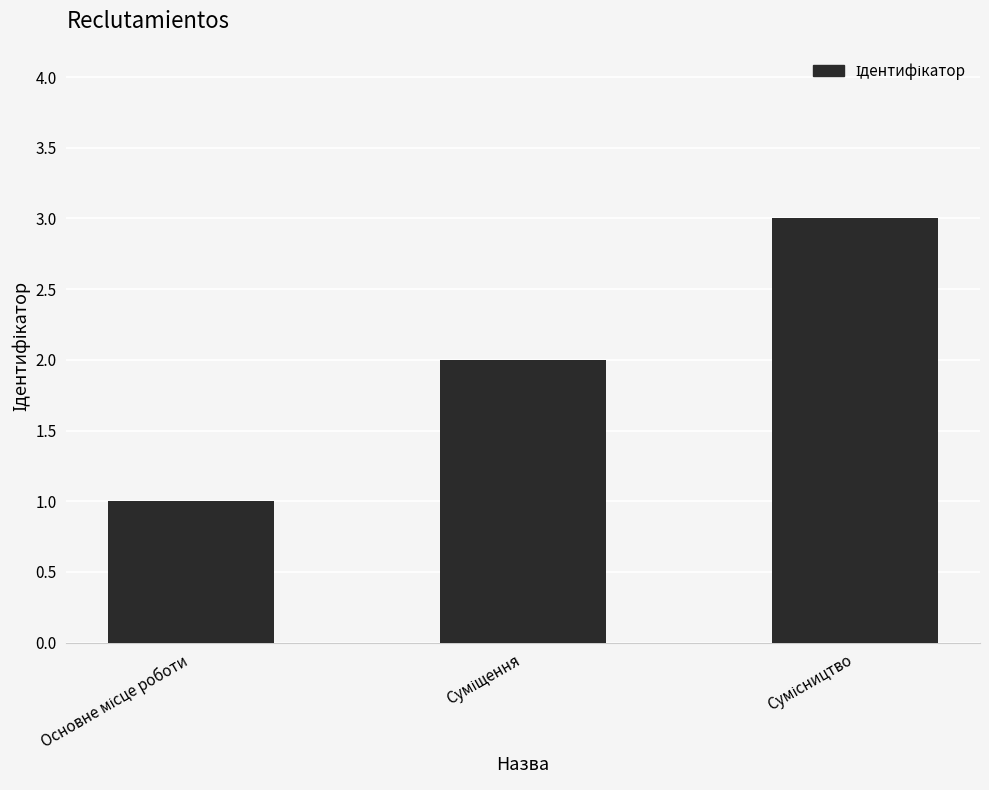

What is the greatest value displayed?

3